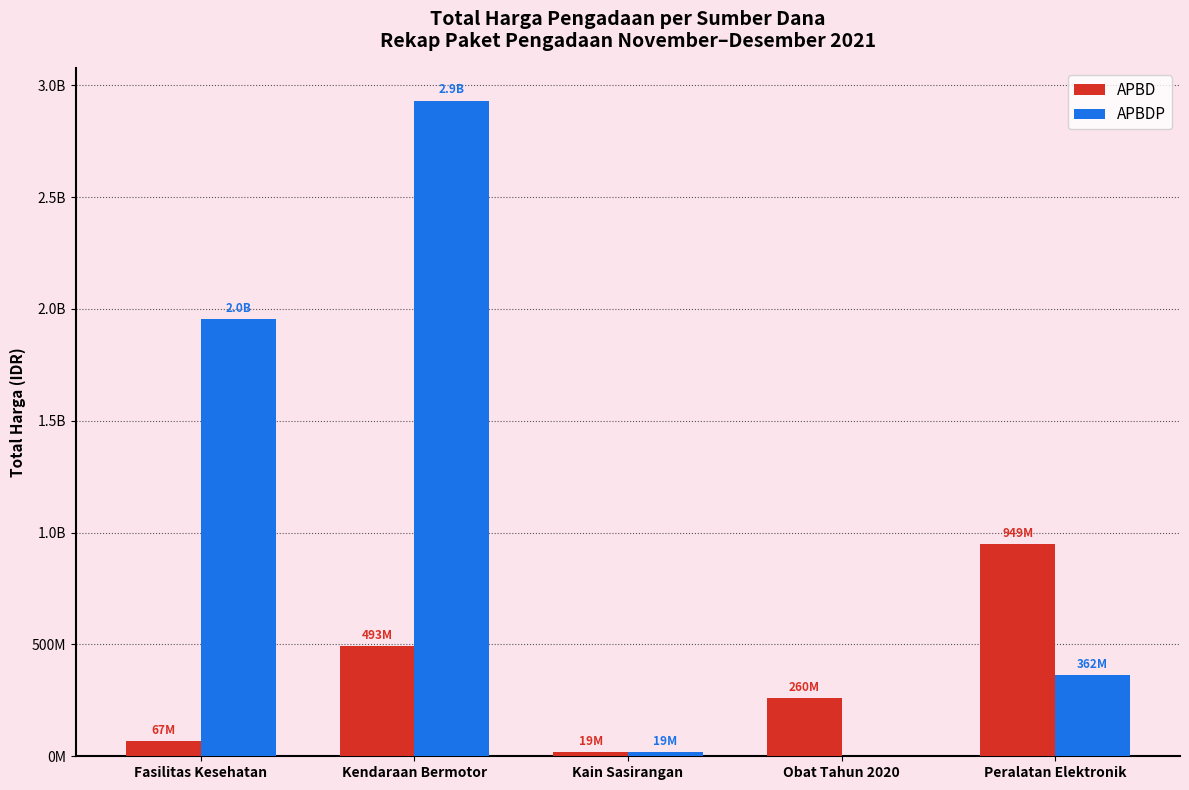

Reading left to right, transcribe all the data shown in this chart.

APBD: 67019075	493000000	18900000	260420170	948767000
APBDP: 1953197940	2931562000	19175000	0	362453800